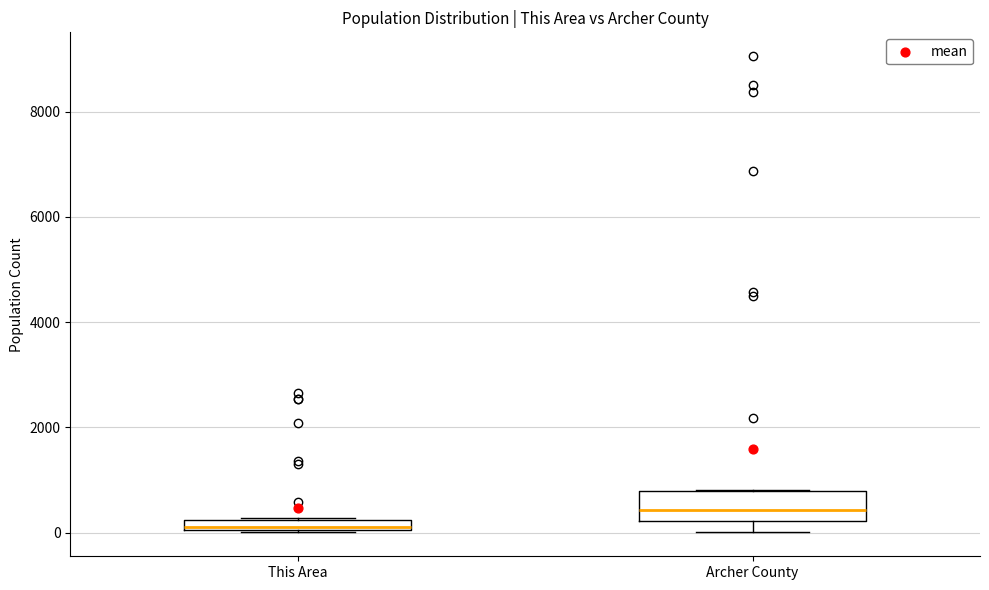

Where does the median line of the box for Archer County sit on the y-axis? The values are not printed on the chart, so give them approximately, as read against the axis.

400